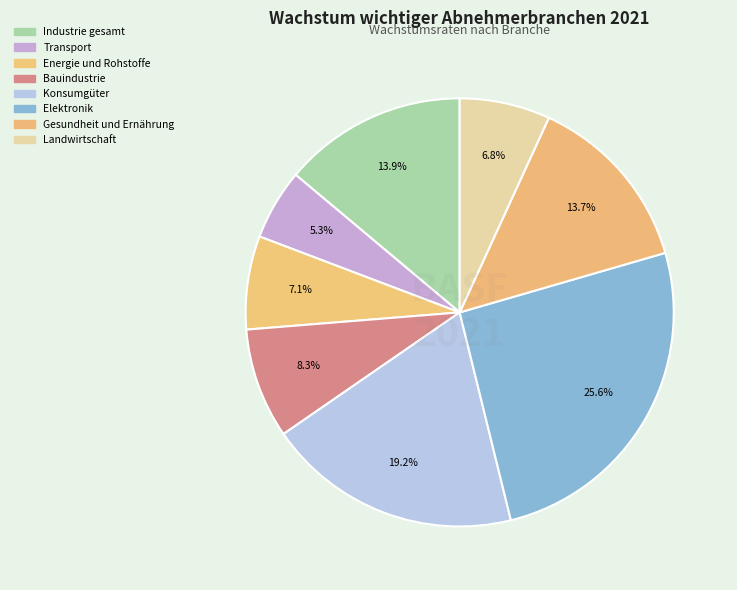

How much of the chart is everything except Bauindustrie?

91.7%